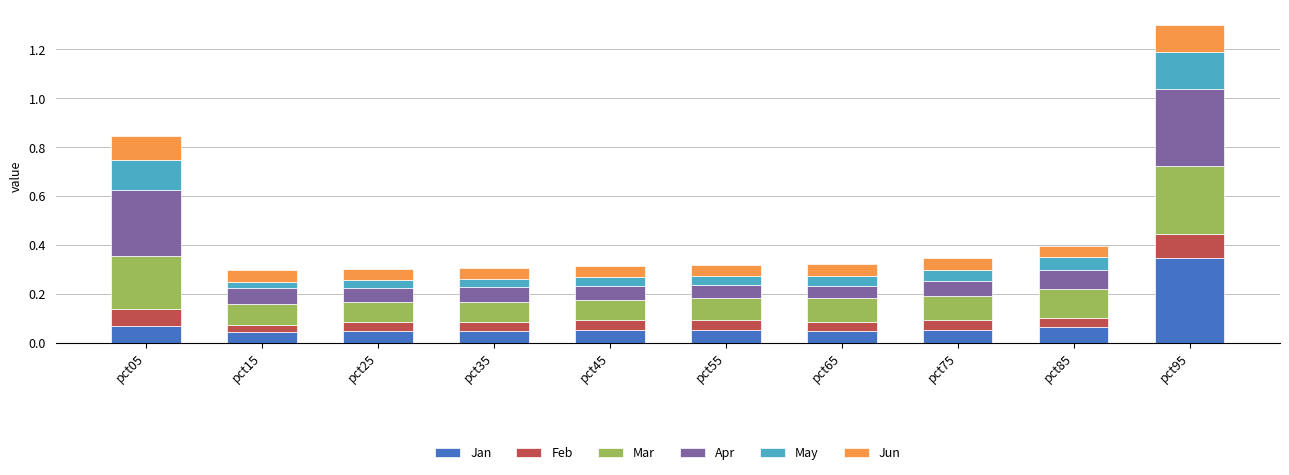

What is the total value across all series at pct95?

1.3